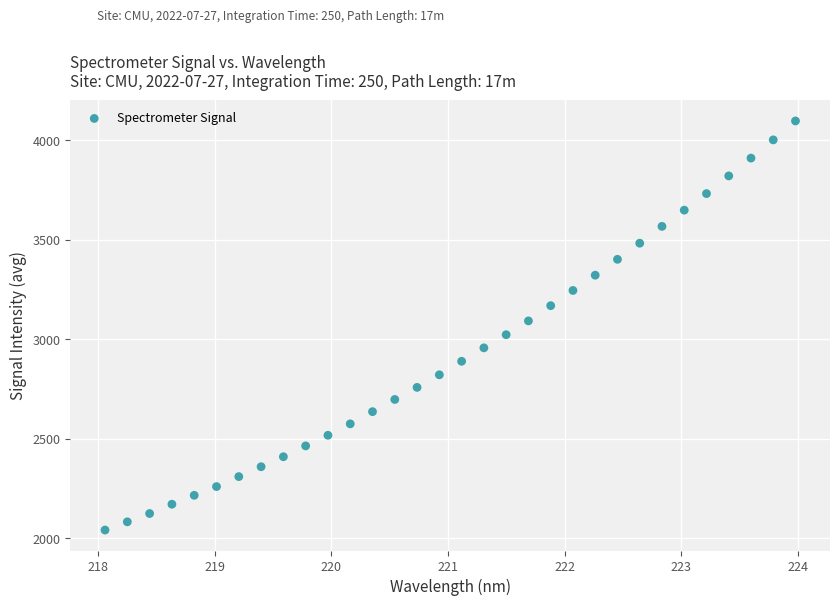

What is the range of Y values (max minus min)?

2054.9